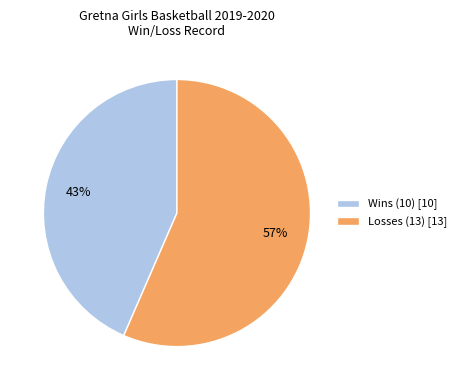

To the nearest percent, what portion does Losses (13) represent?

57%